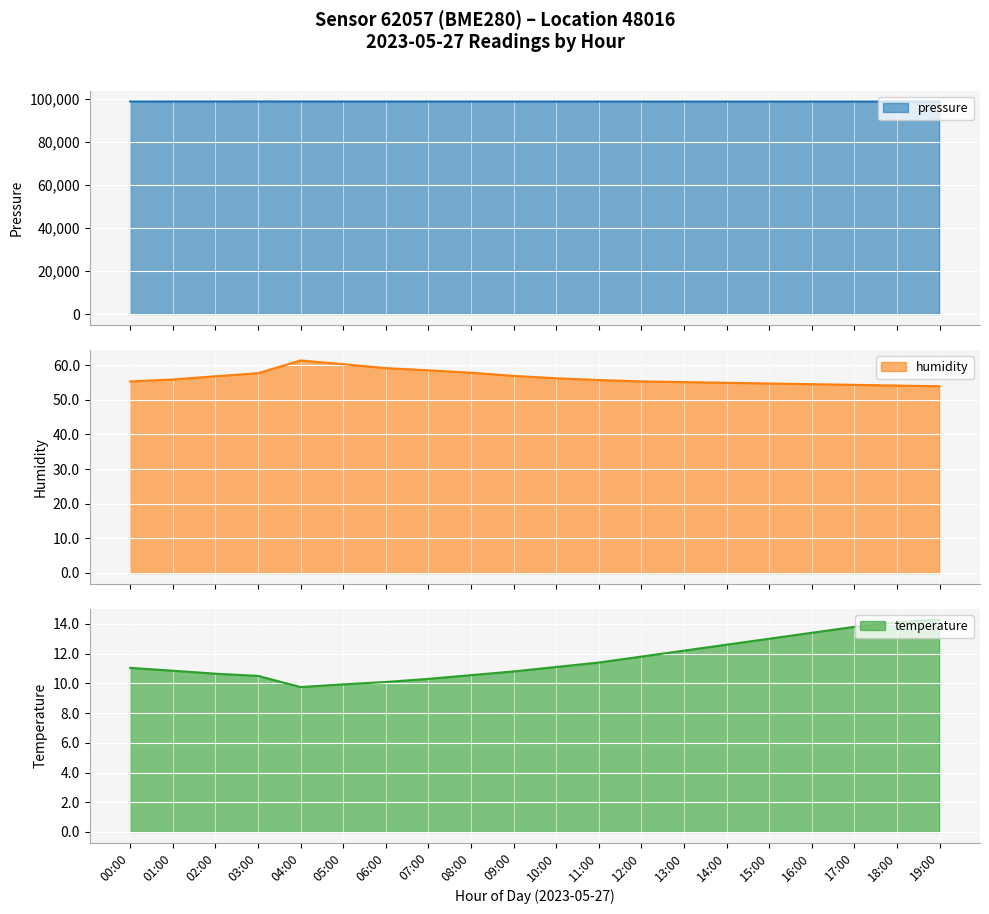

How many data points in pressure are less than 98868?

10